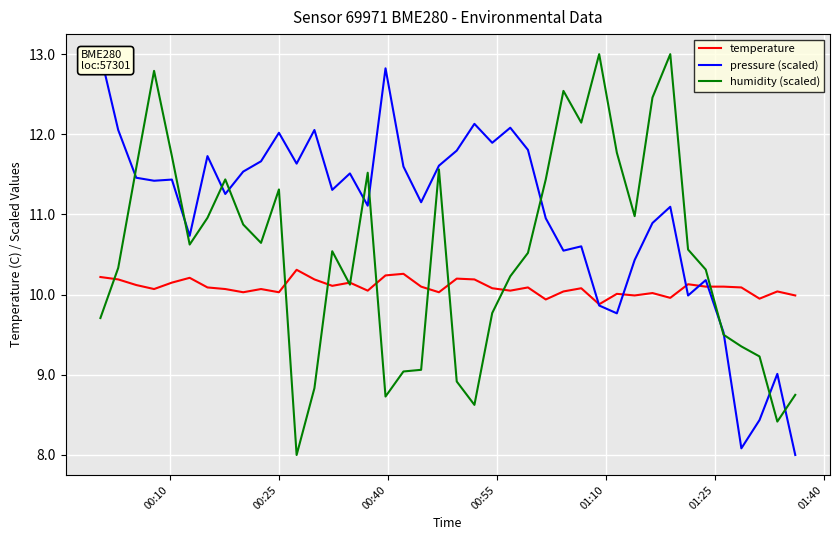

What is the average value of the pressure (scaled) series?

11.0